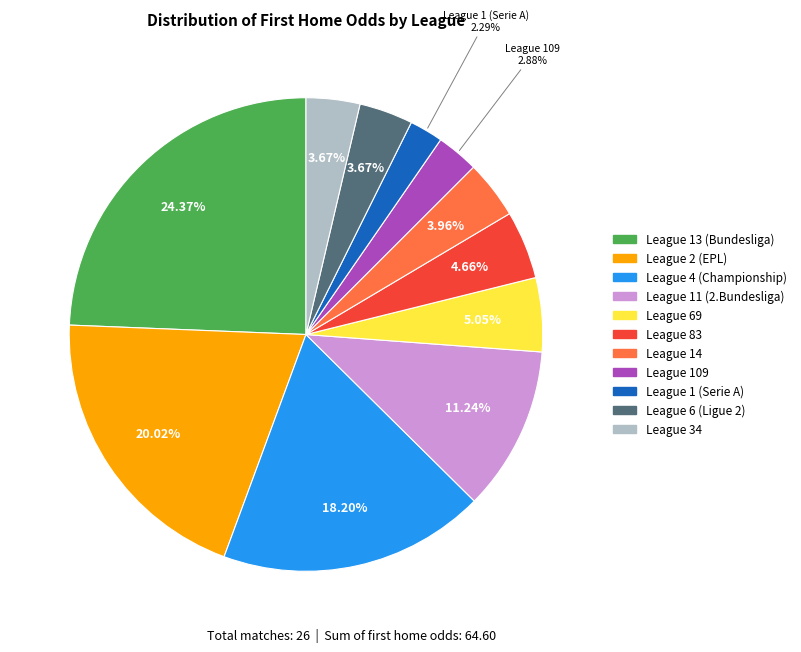

Does any single category account for the majority?

No